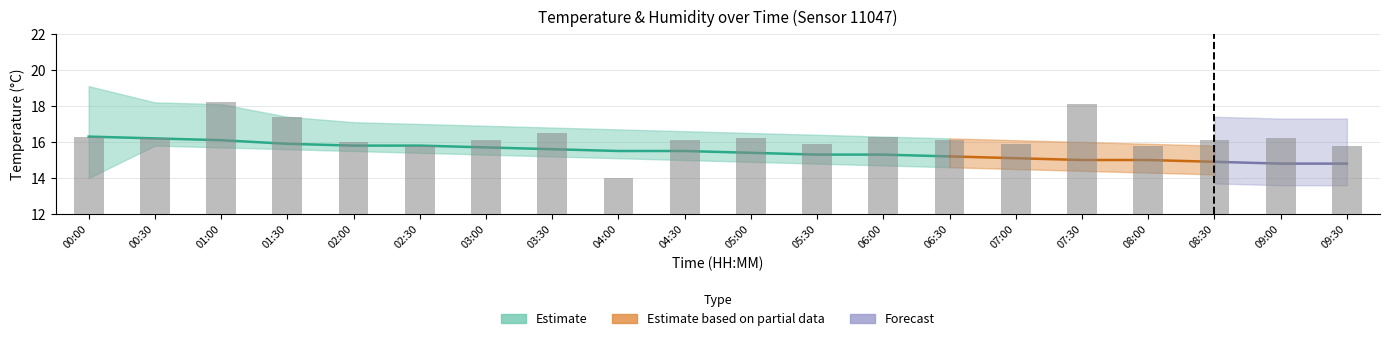

What is the label of the 15th bar from the right?

02:30